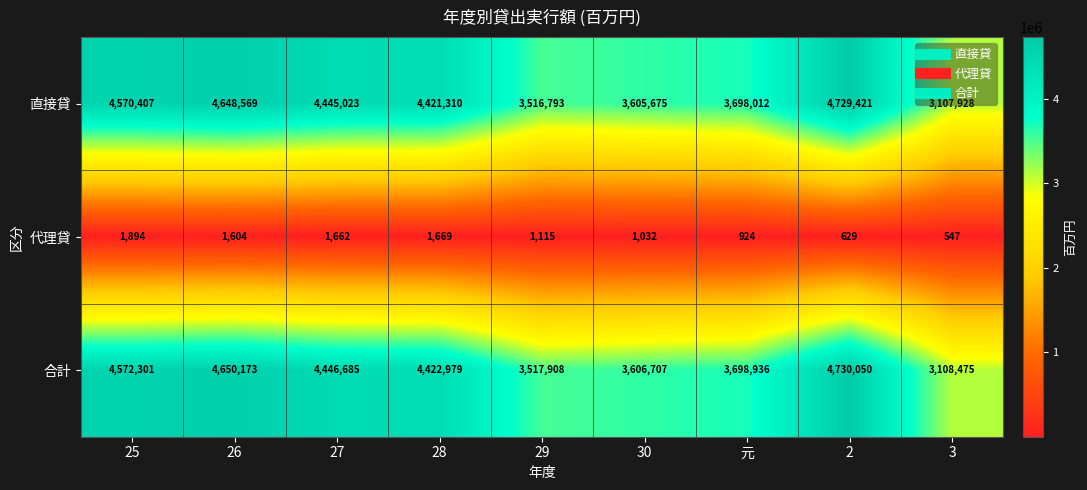

Which label corresponds to the smallest value in the chart?

3